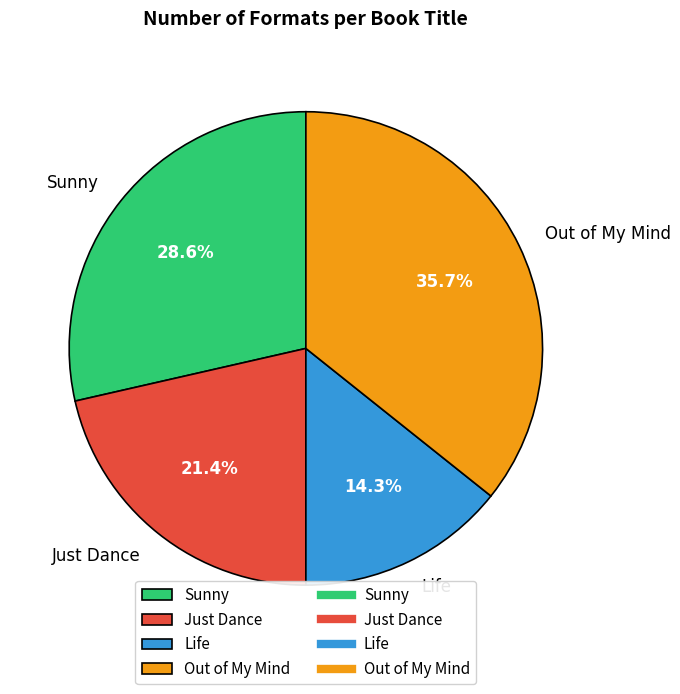

What percentage is NOT represented by Life?

85.7%